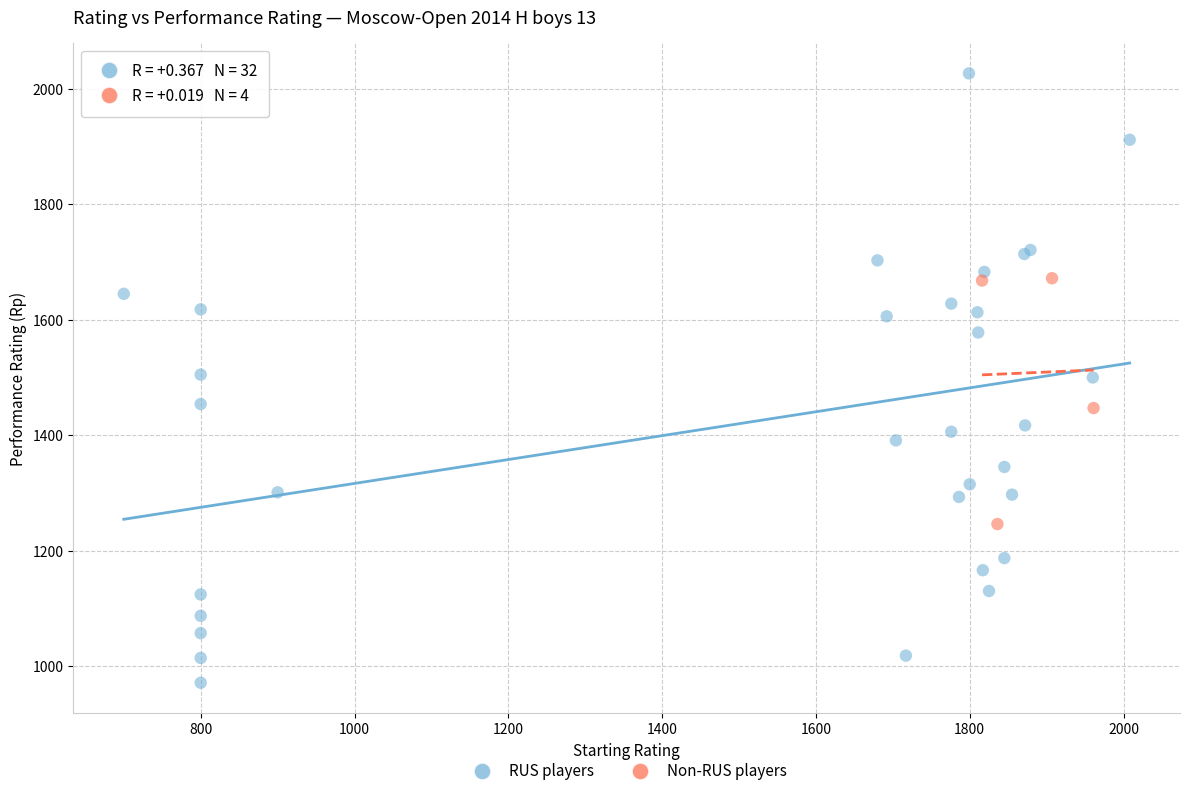

Which series contains the highest Y value?

RUS players